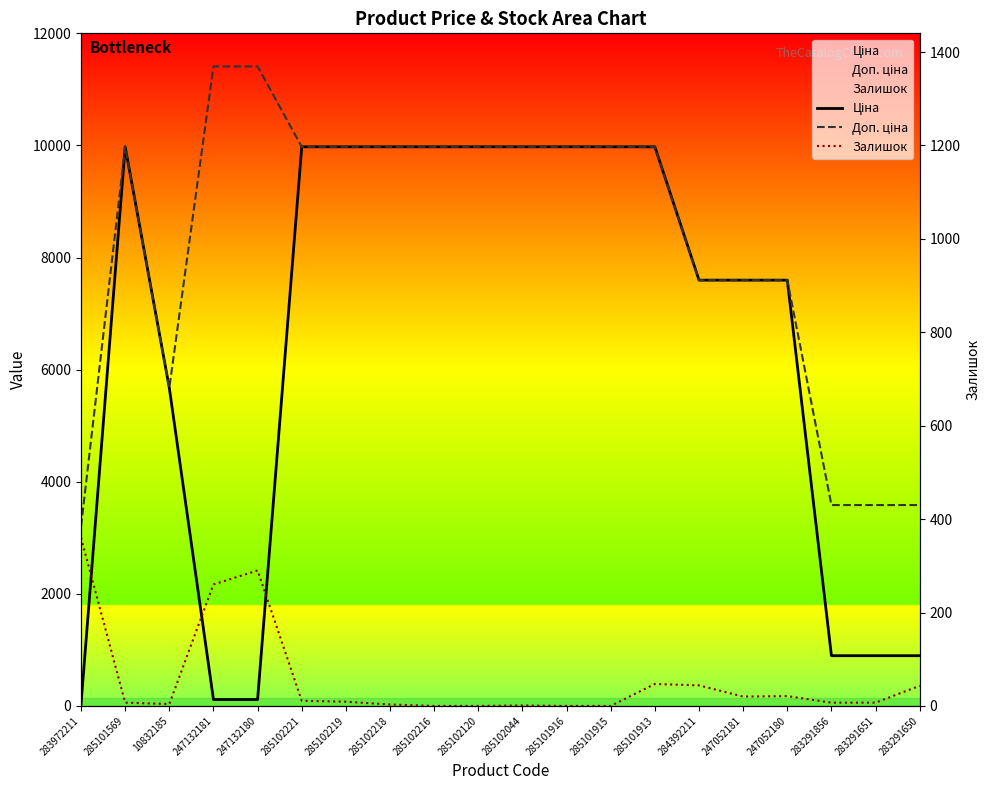

Where is the first local maximum for Доп. ціна?

285101569